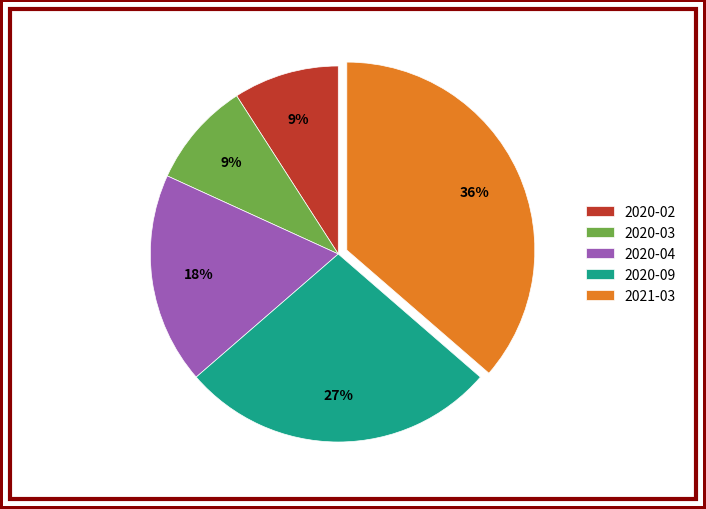

To the nearest percent, what portion does 2020-09 represent?

27%